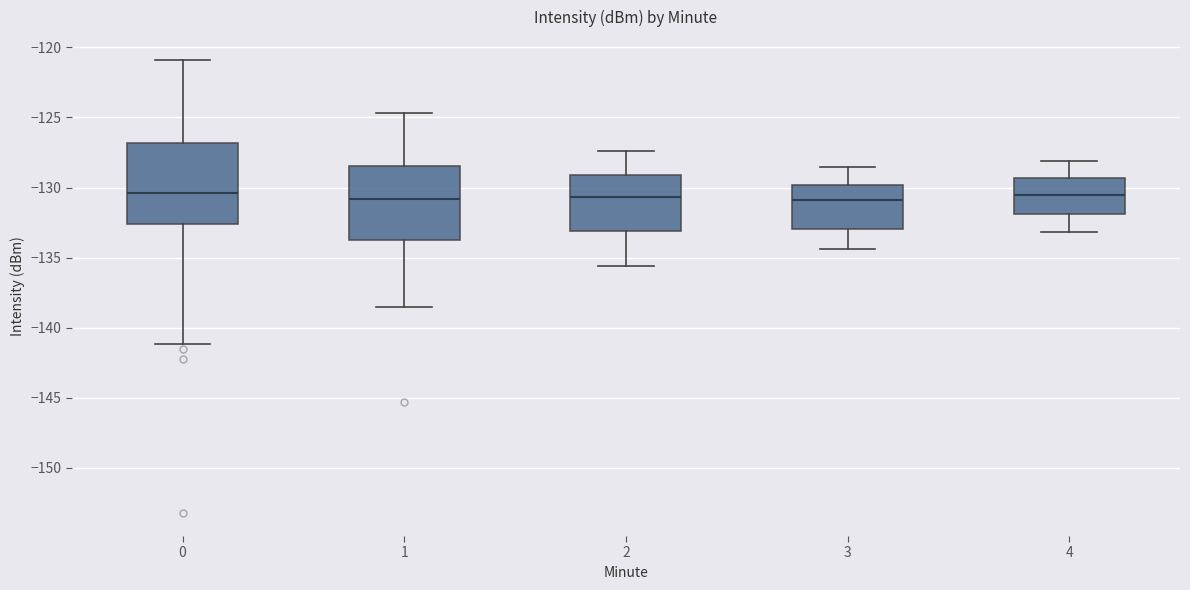

Where does the median line of the box at x = 3 sit on the y-axis? The values are not printed on the chart, so give them approximately, as read against the axis.

-131.0